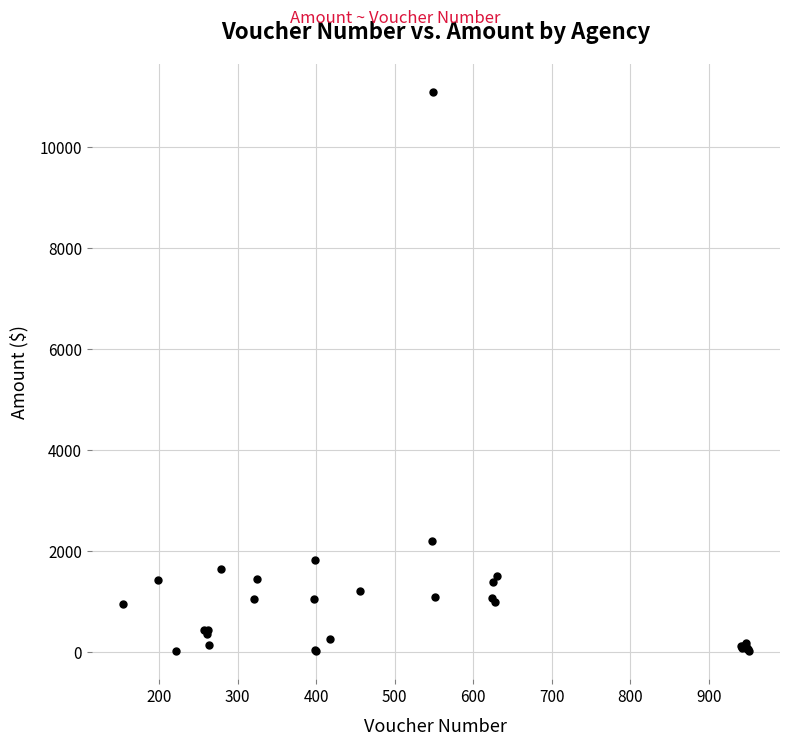

What Y value in the scatter plot is closest to 5560?

2200.0